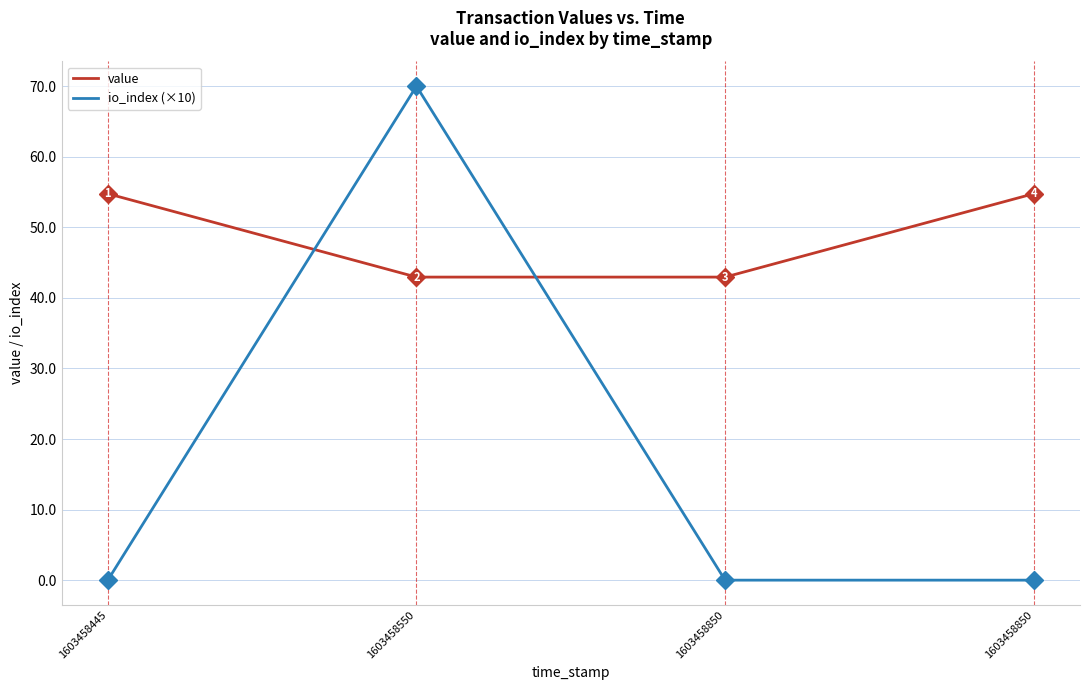

What are all the series names shown in the legend?

value, io_index (×10)